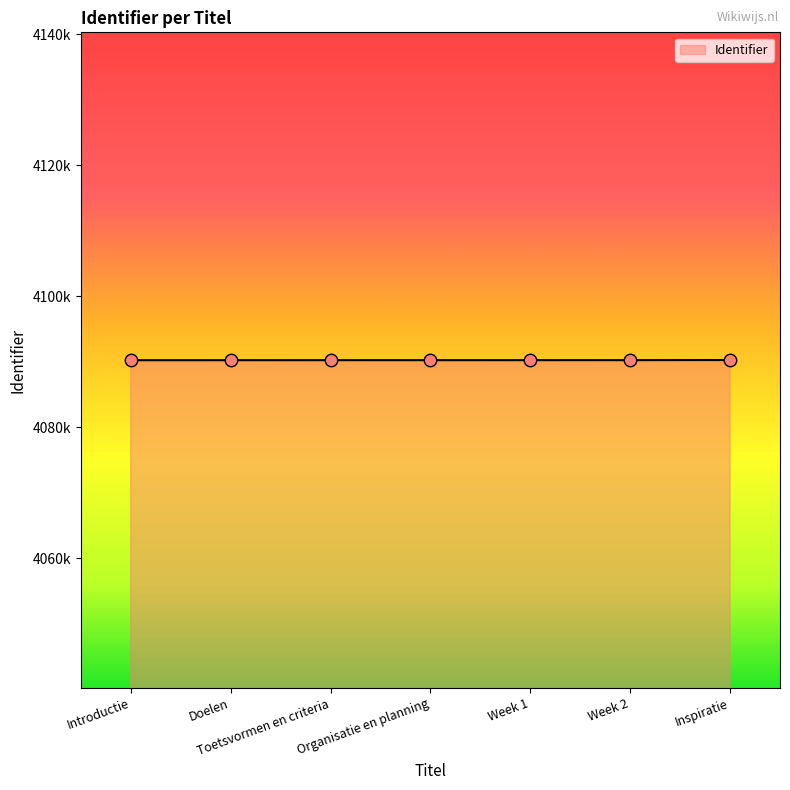

What is the change in value from Doelen to Week 2?

+7